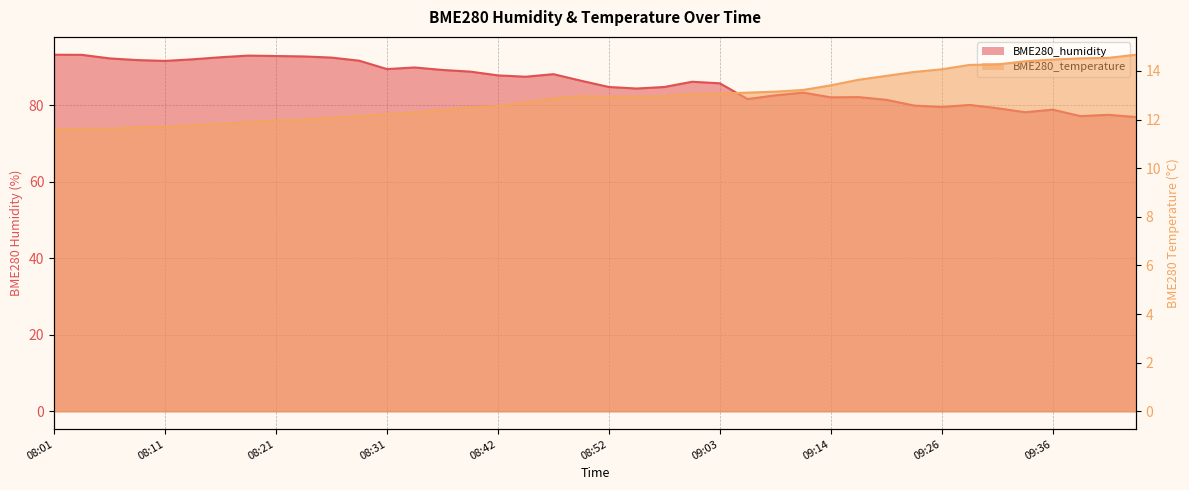

What is the minimum value for BME280_temperature?

11.6